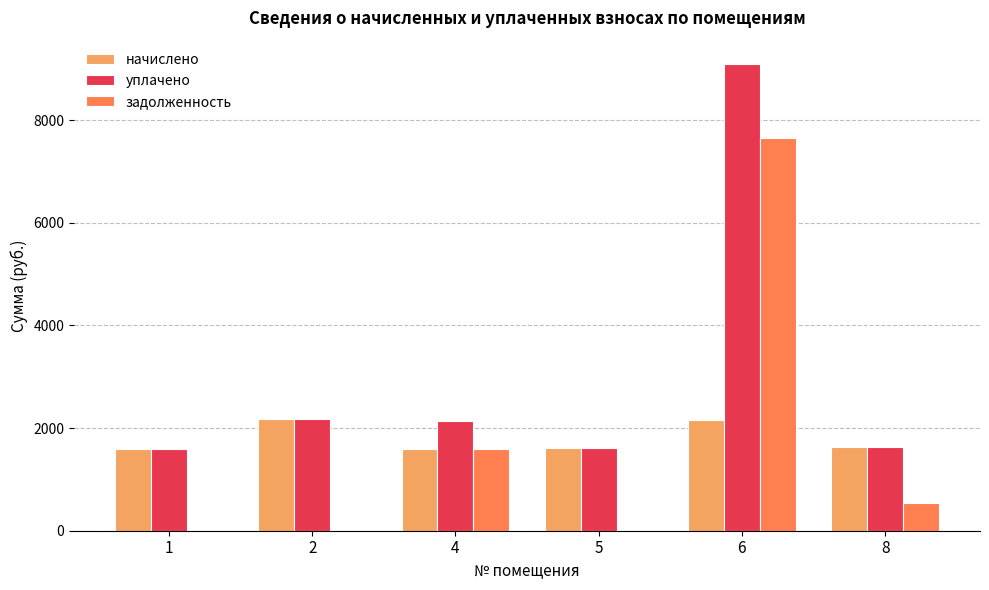

What is the maximum value for начислено?

2177.6